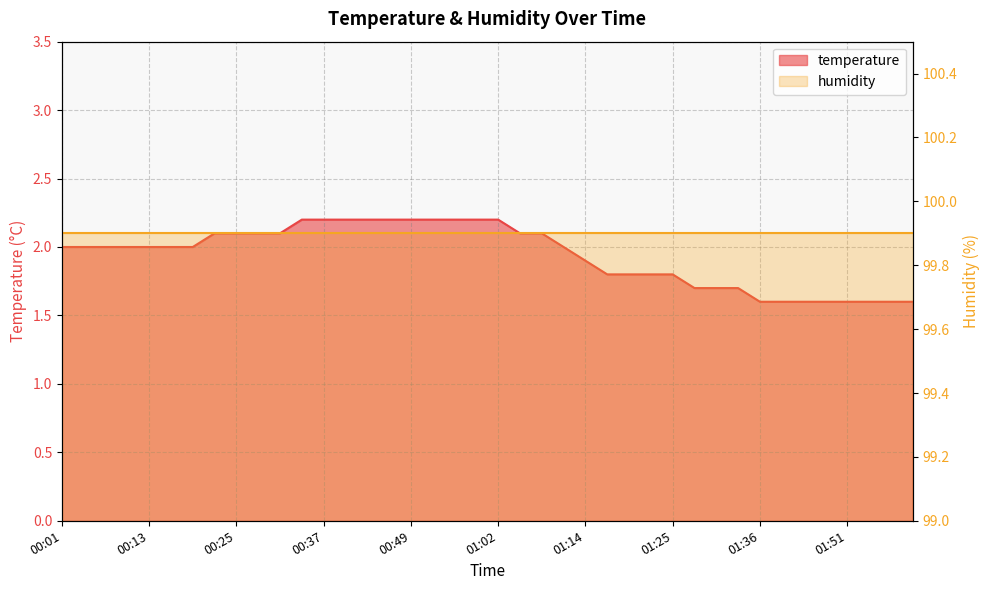

How many data points are less than 2?

16